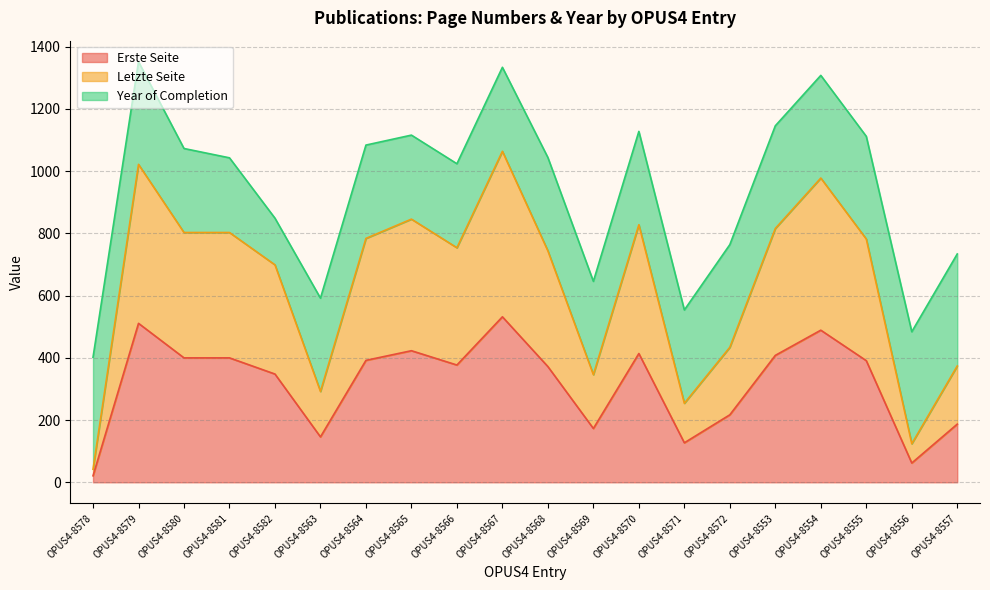

What is the total value across all series at OPUS4-8580?

1073